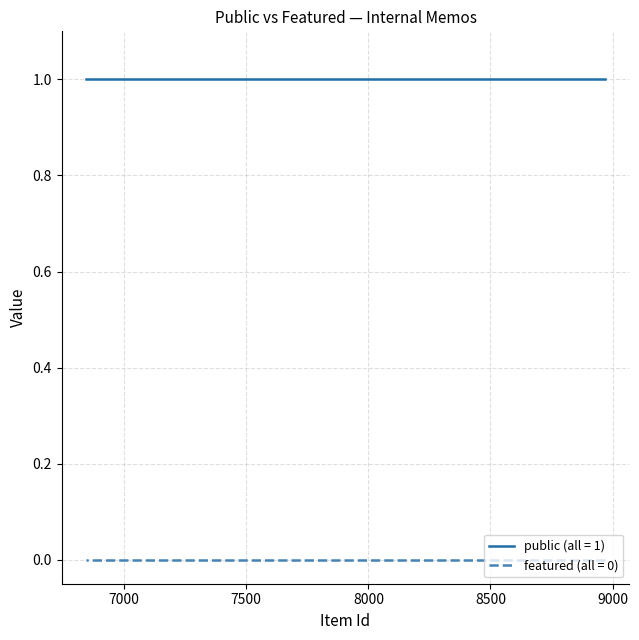

At 6844, list the series in order from largest to smallest.

public, featured